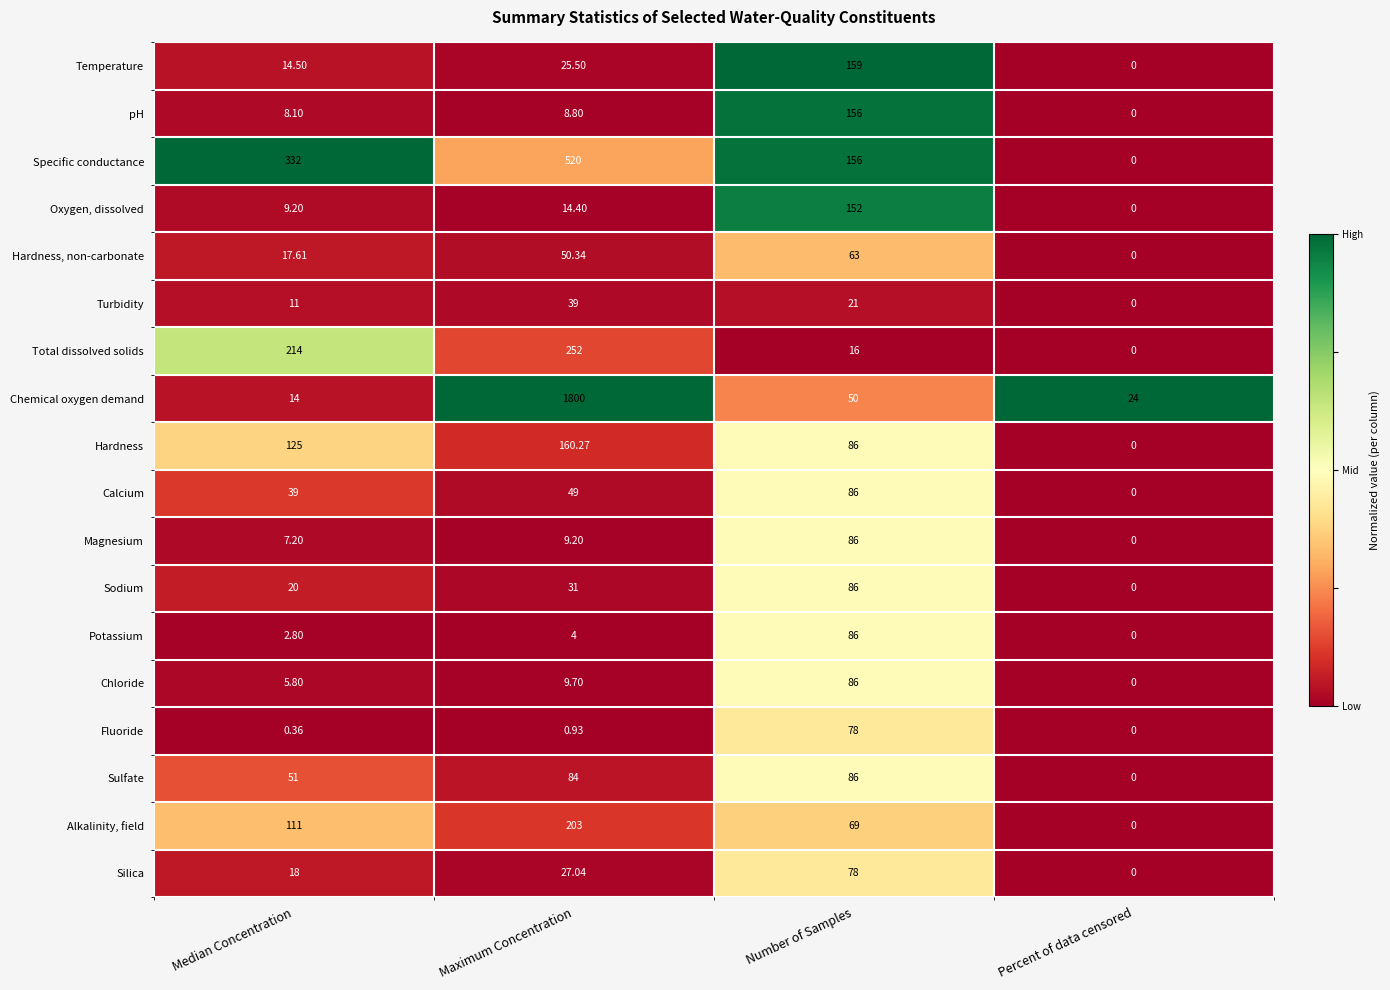

Which series has the largest range (max minus min)?

Chemical oxygen demand